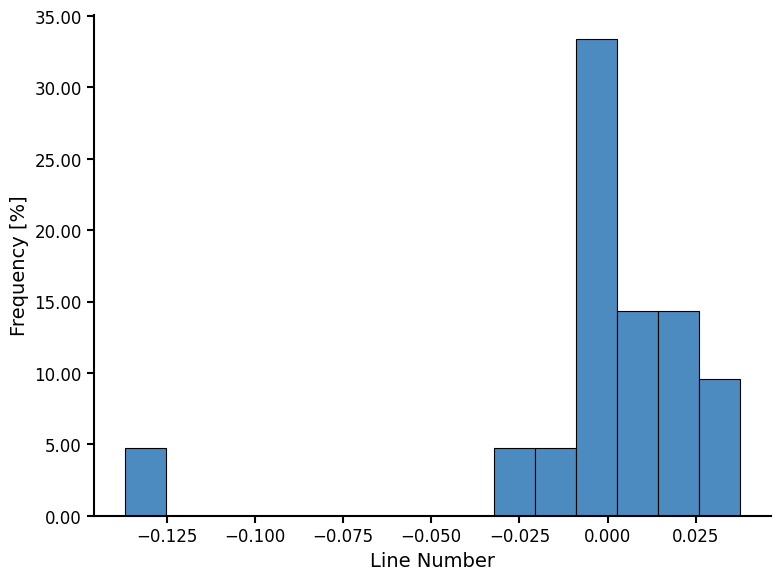

Around what value on the x-axis is the tallest bar? Give the approximate position of its centre, as read against the axis.

-0.005